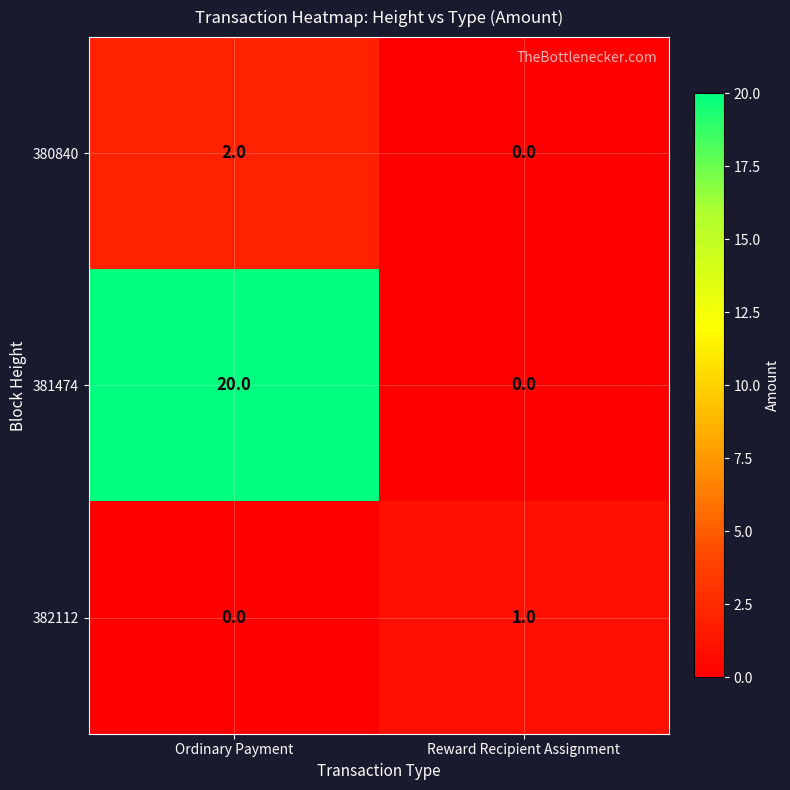

Reading left to right, extract all data points from this chart.

380840: Ordinary Payment=2	Reward Recipient Assignment=0
381474: Ordinary Payment=20	Reward Recipient Assignment=0
382112: Ordinary Payment=0	Reward Recipient Assignment=1